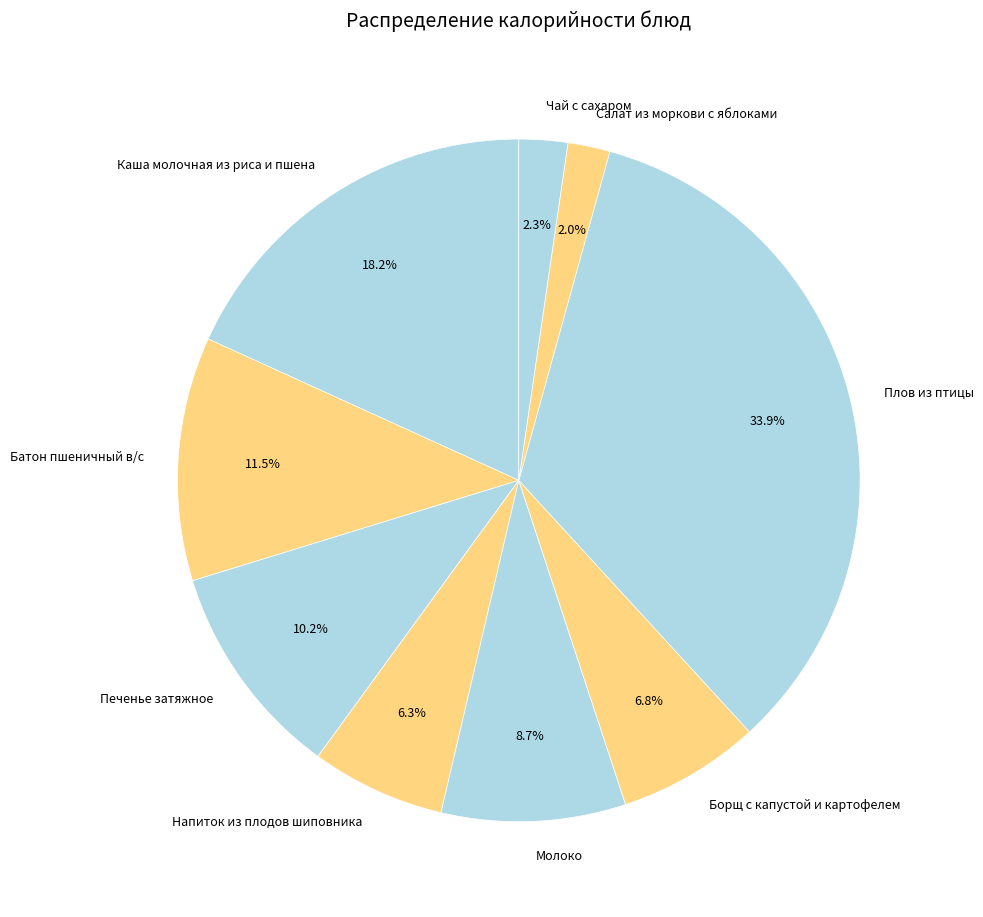

Is it true that Молоко is 1% of the pie?

False